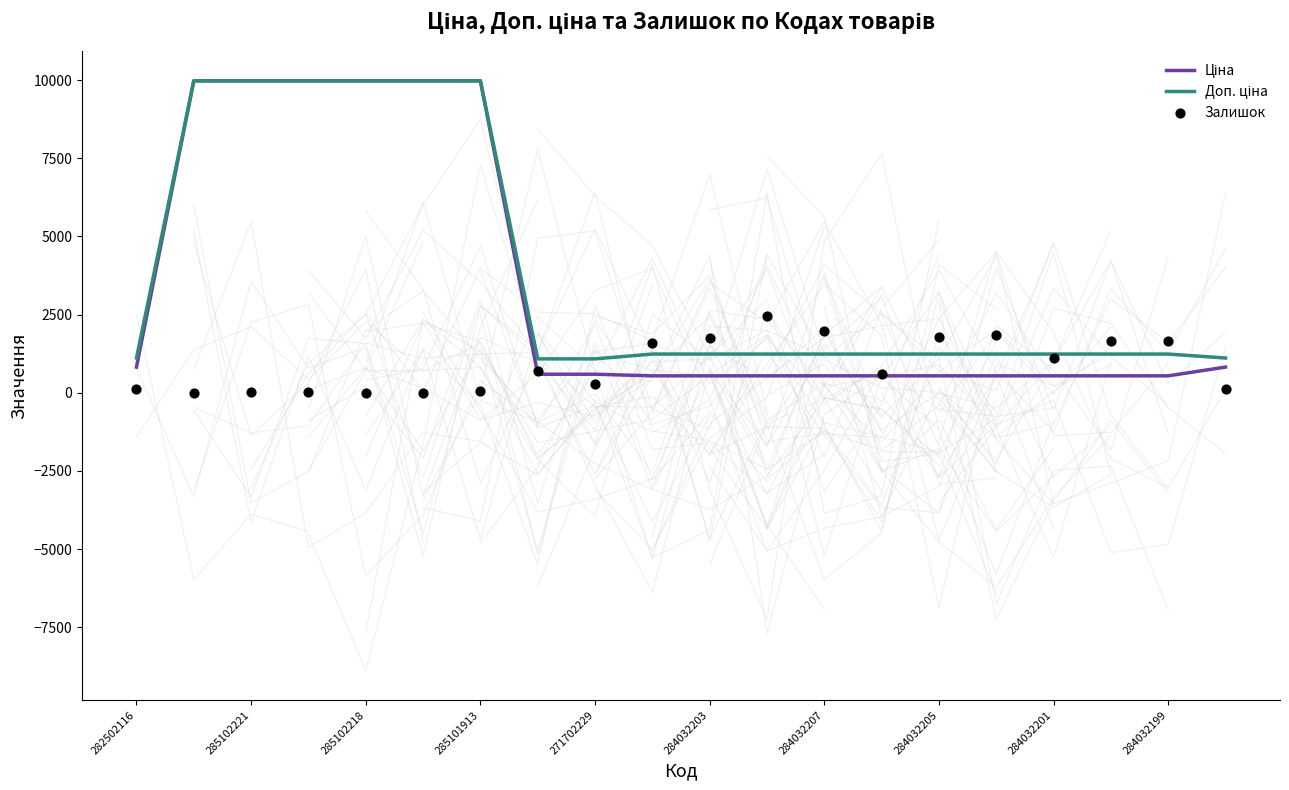

What are all the series names shown in the legend?

Ціна, Доп. ціна, Залишок